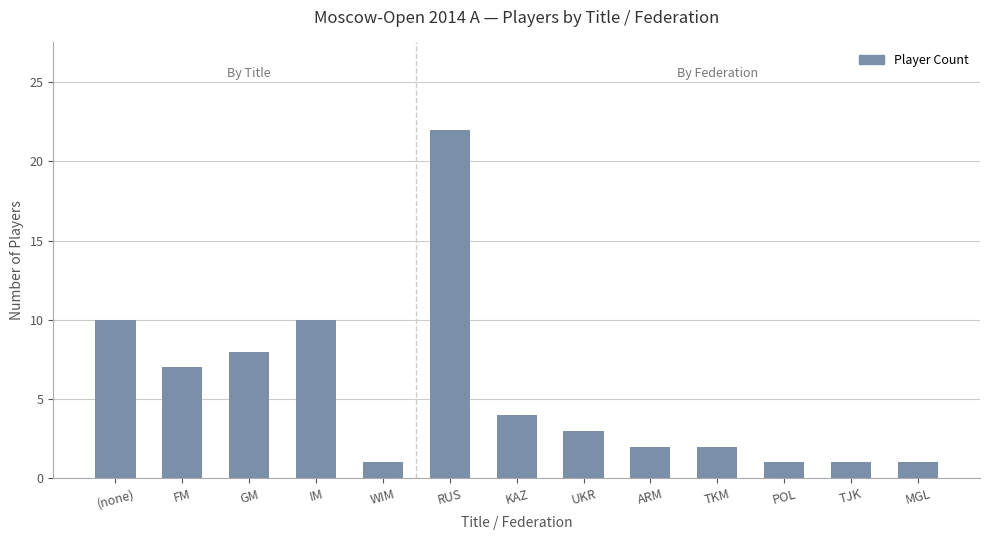

Reading left to right, transcribe all the data shown in this chart.

10	7	8	10	1	22	4	3	2	2	1	1	1